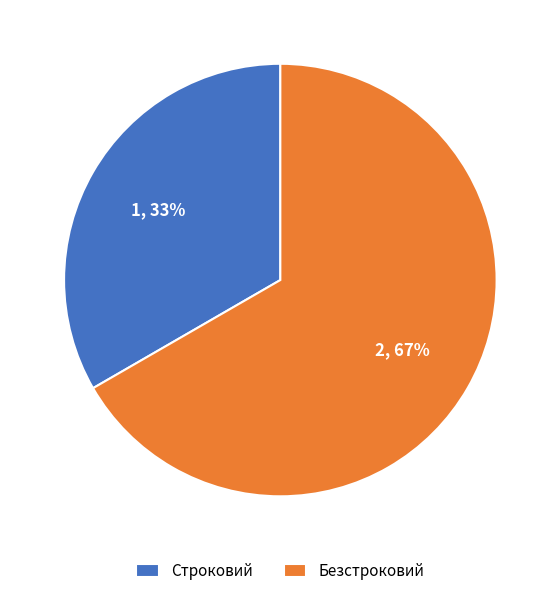

To the nearest percent, what is the average slice percentage?

50%